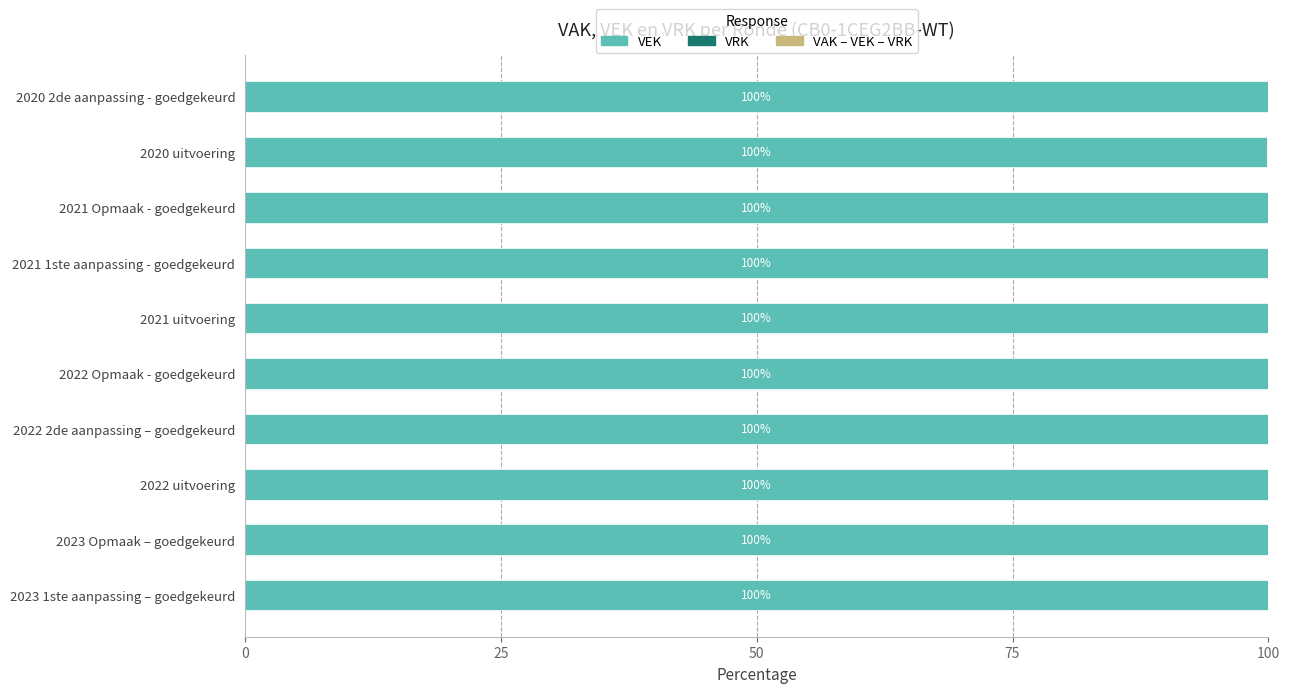

Where is VEK nearest to the value 99?

2020 uitvoering